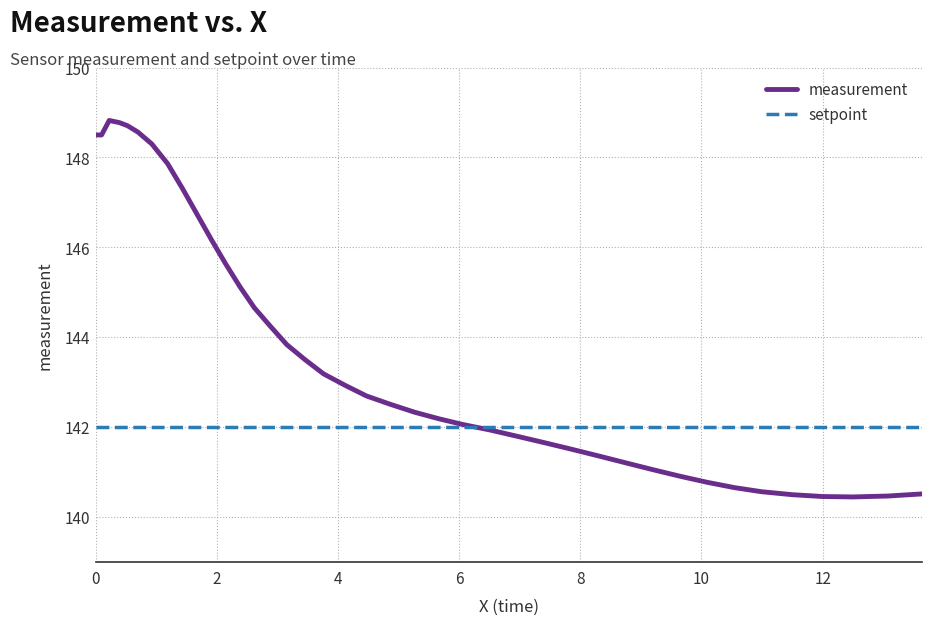

Which series has the largest range (max minus min)?

measurement